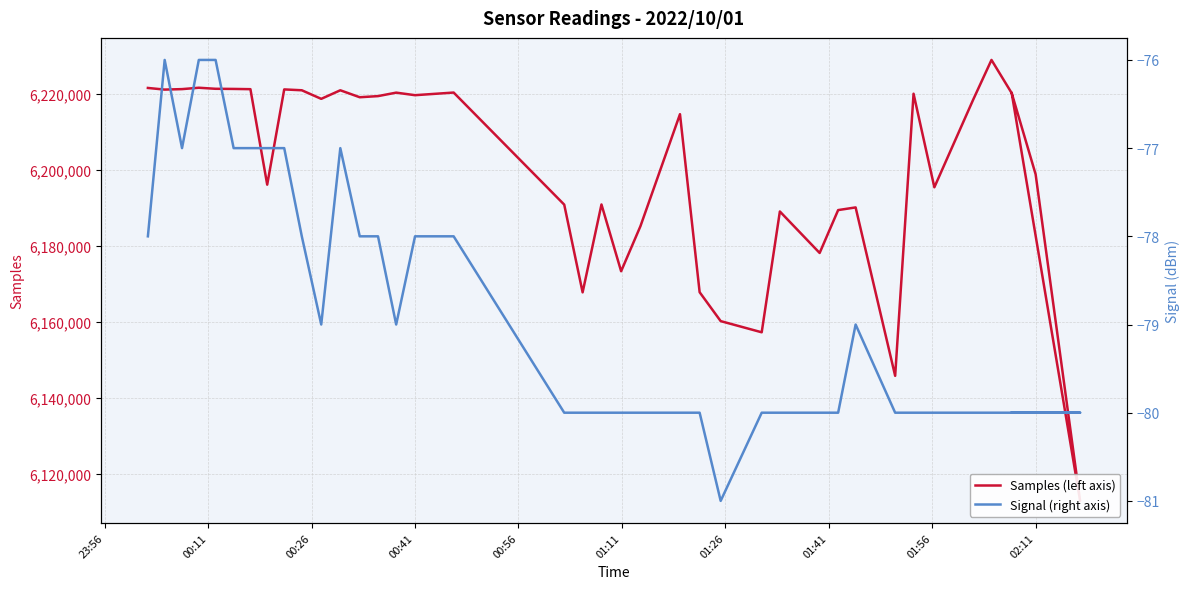

True or false: Signal (right axis) has more than 1 interior local peaks.

True